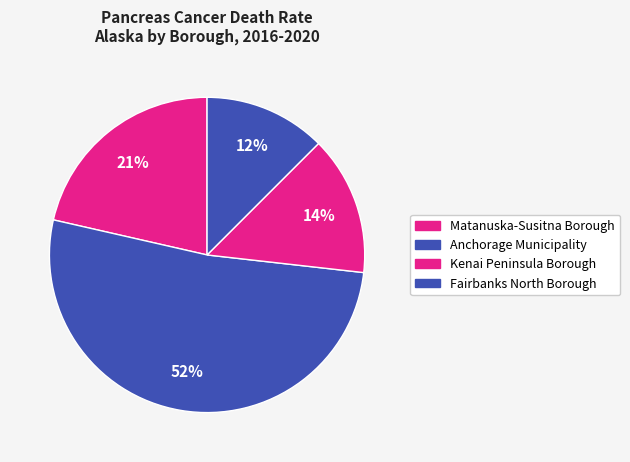

Which category has the biggest portion of the pie?

Anchorage Municipality